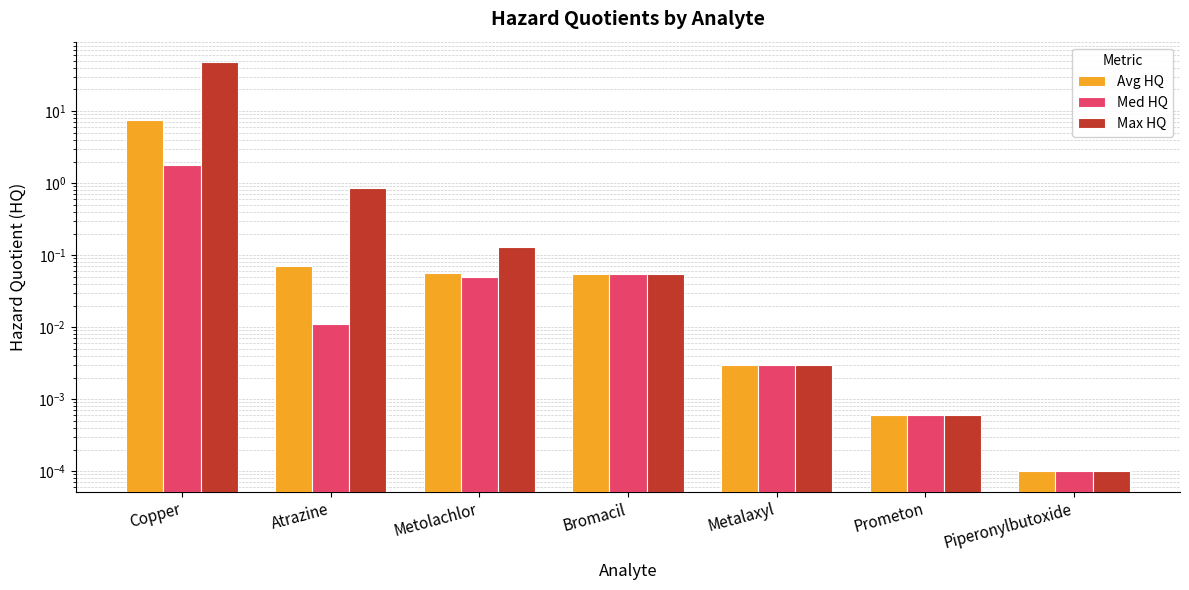

Count the number of data series in this chart.

3